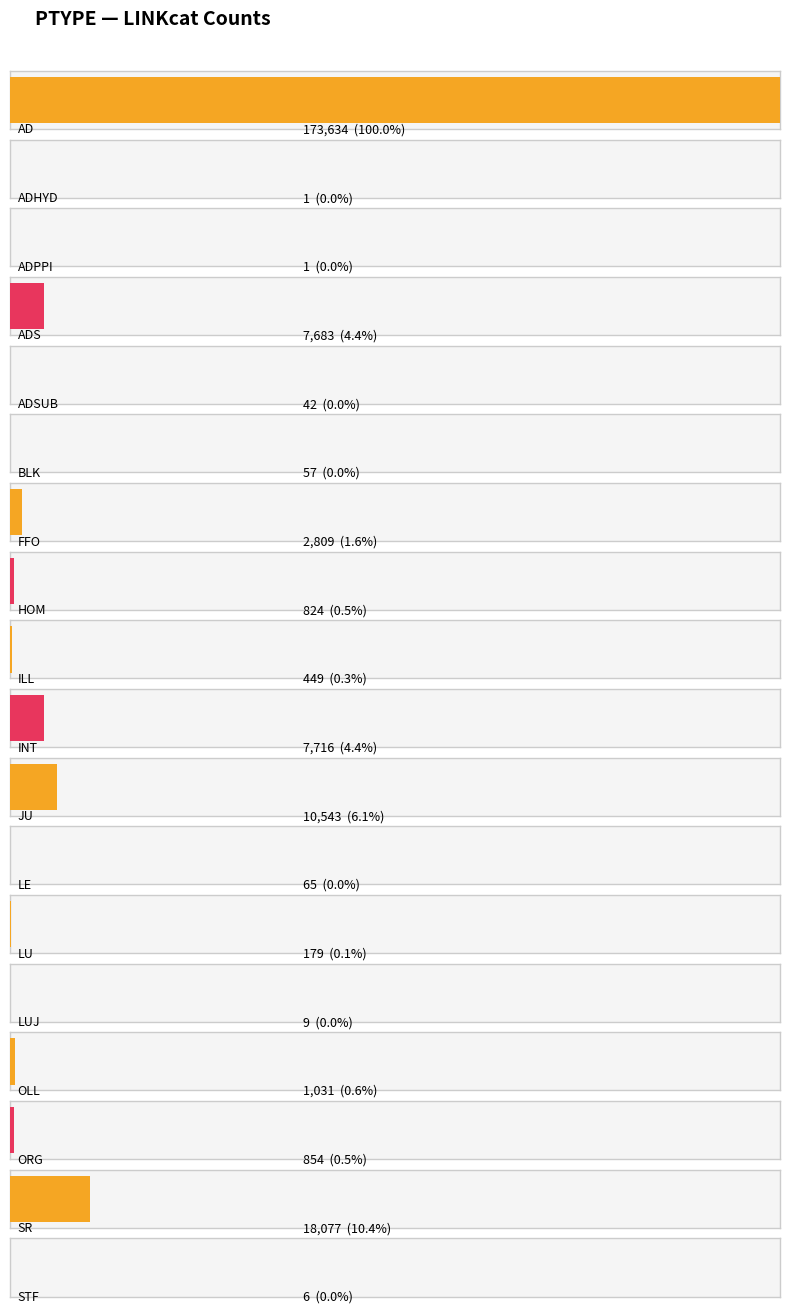

What is the label of the 1st bar from the left?

AD